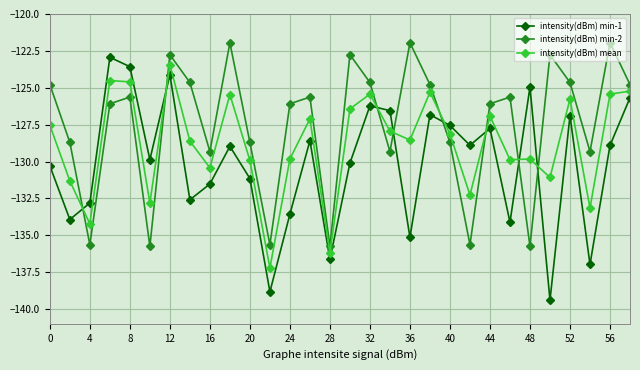

What is the sum of all intensity(dBm) min-1 values?

-3905.4